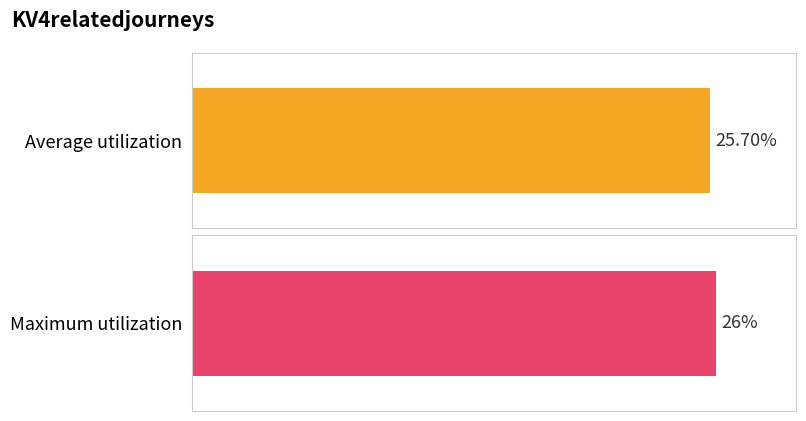

The value at 14:00 is 18. True or false?

False